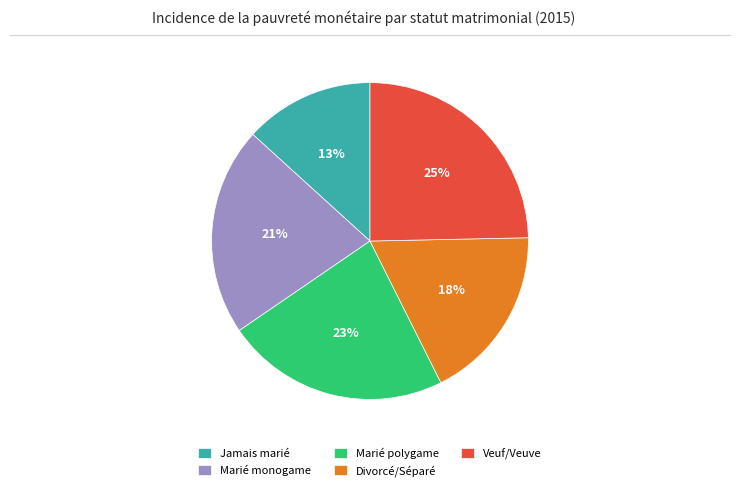

Which category has the smallest portion of the pie?

Jamais marié